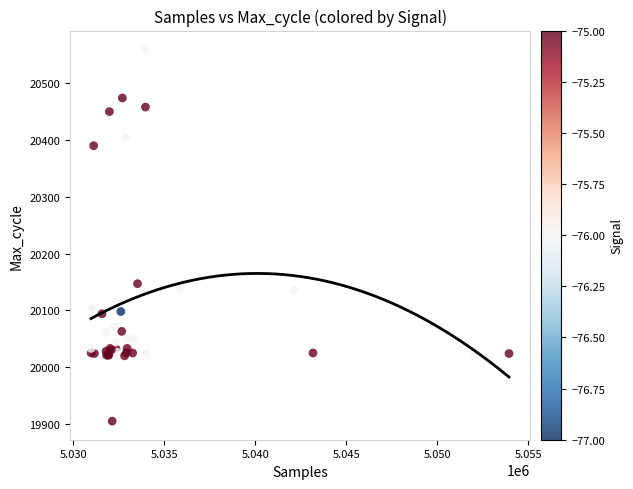

What Y value in the scatter plot is closest to 20232?

20147